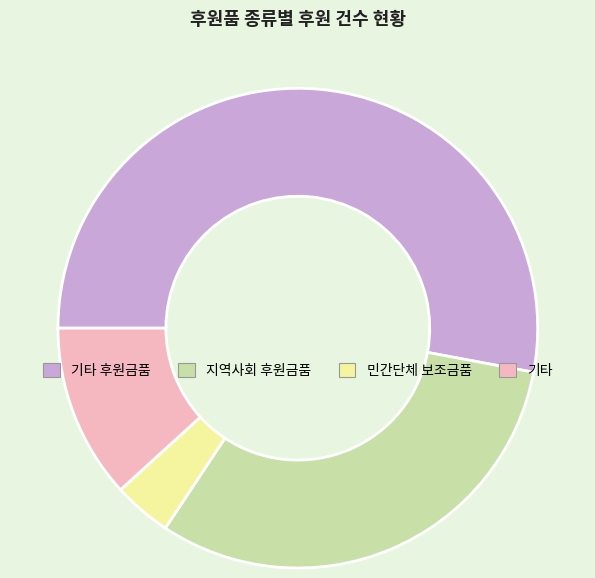

Is there any slice that represents more than half of the pie?

Yes